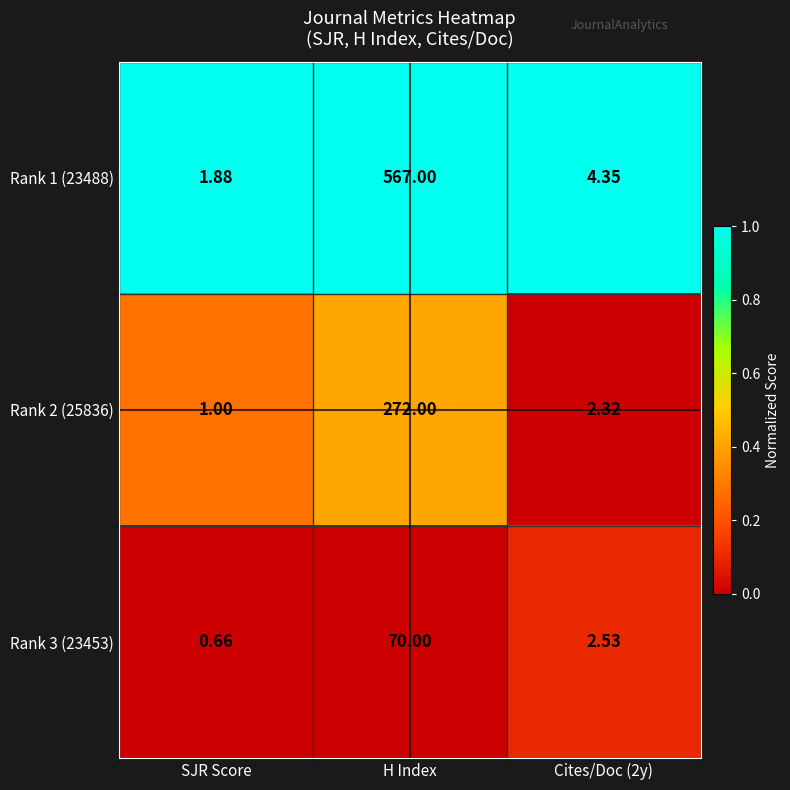

List the series in order of their peak value, lowest first.

Rank 3 (23453), Rank 2 (25836), Rank 1 (23488)